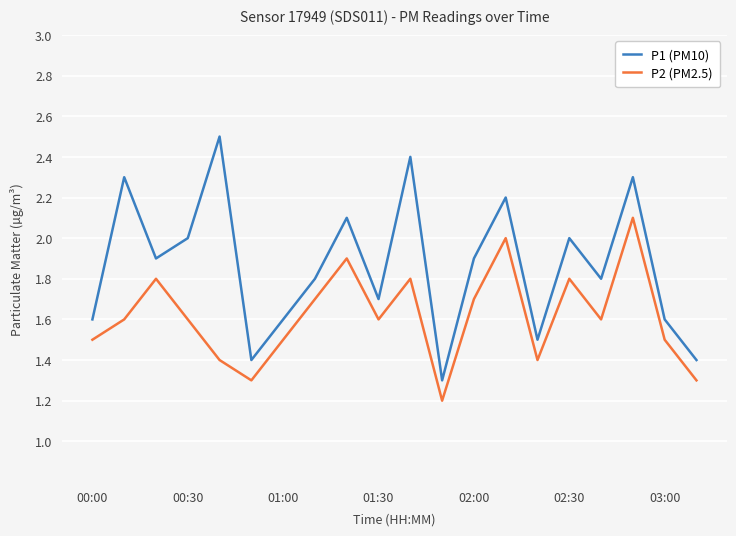

What is the minimum value for P2 (PM2.5)?

1.2